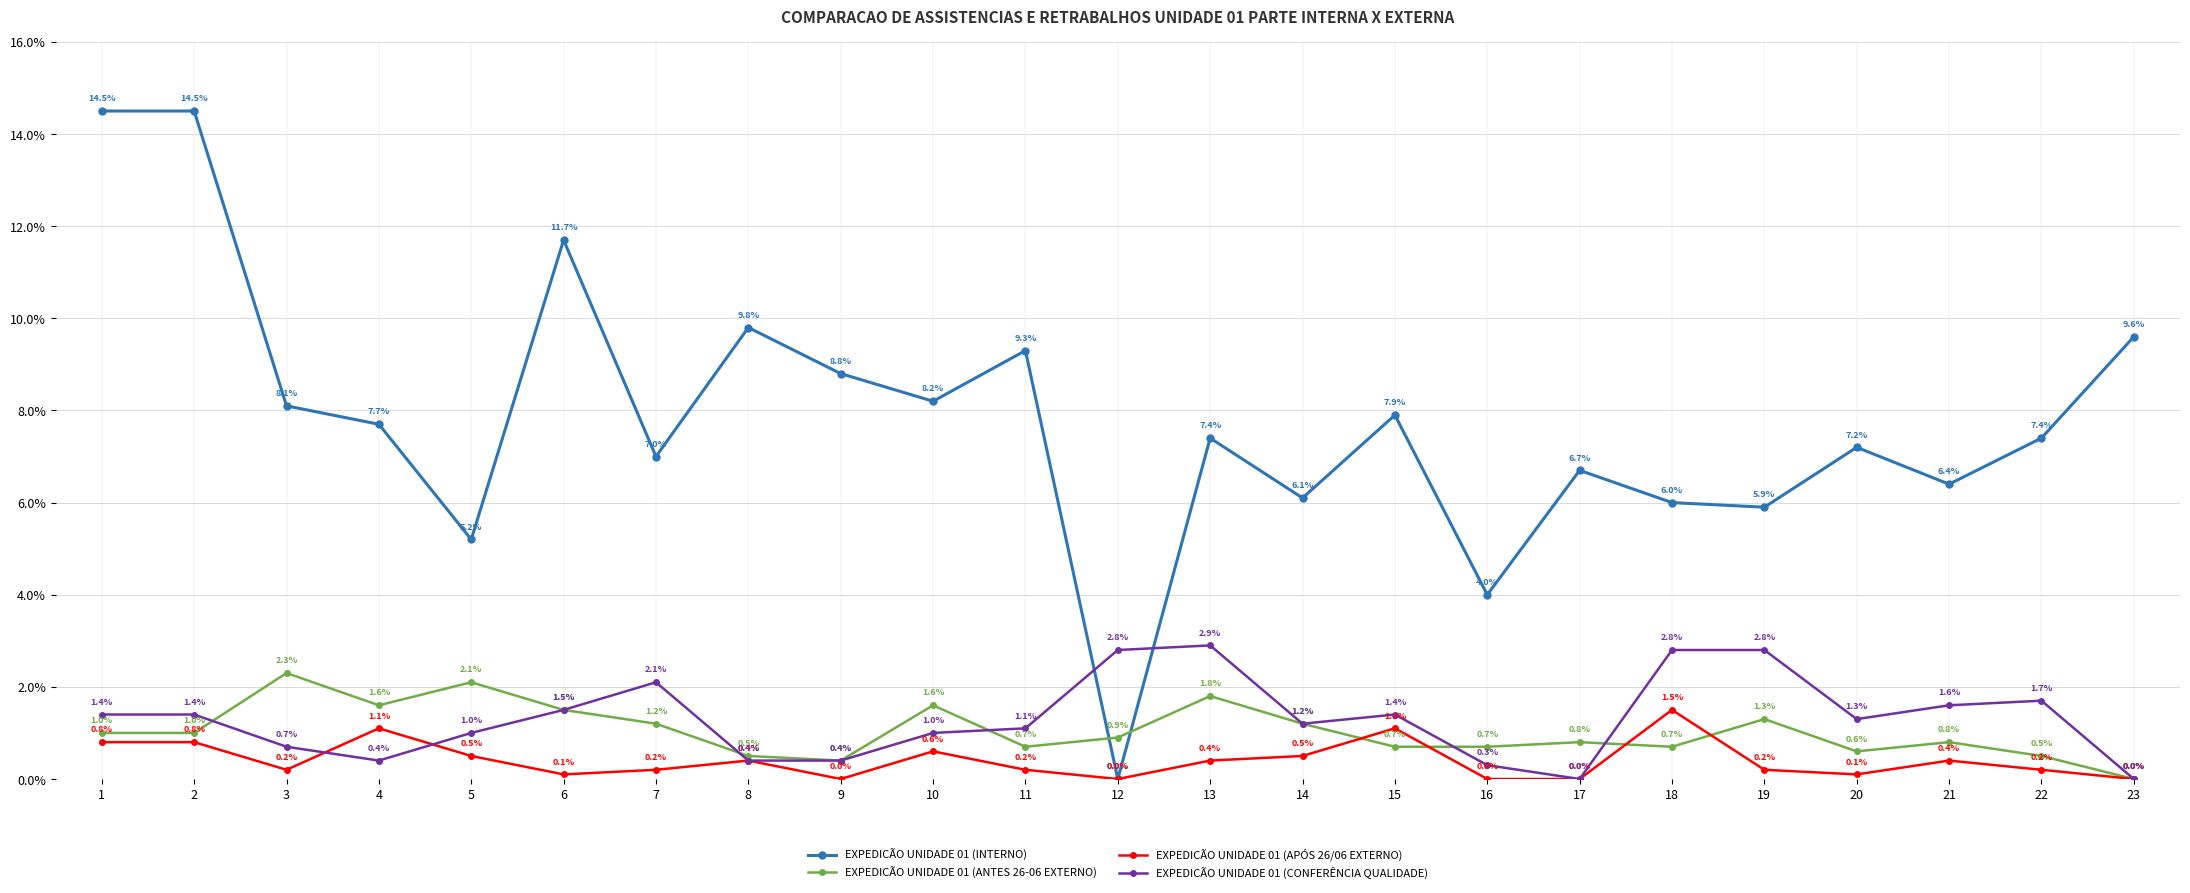

Is this an area chart (filled region under the line)?

No